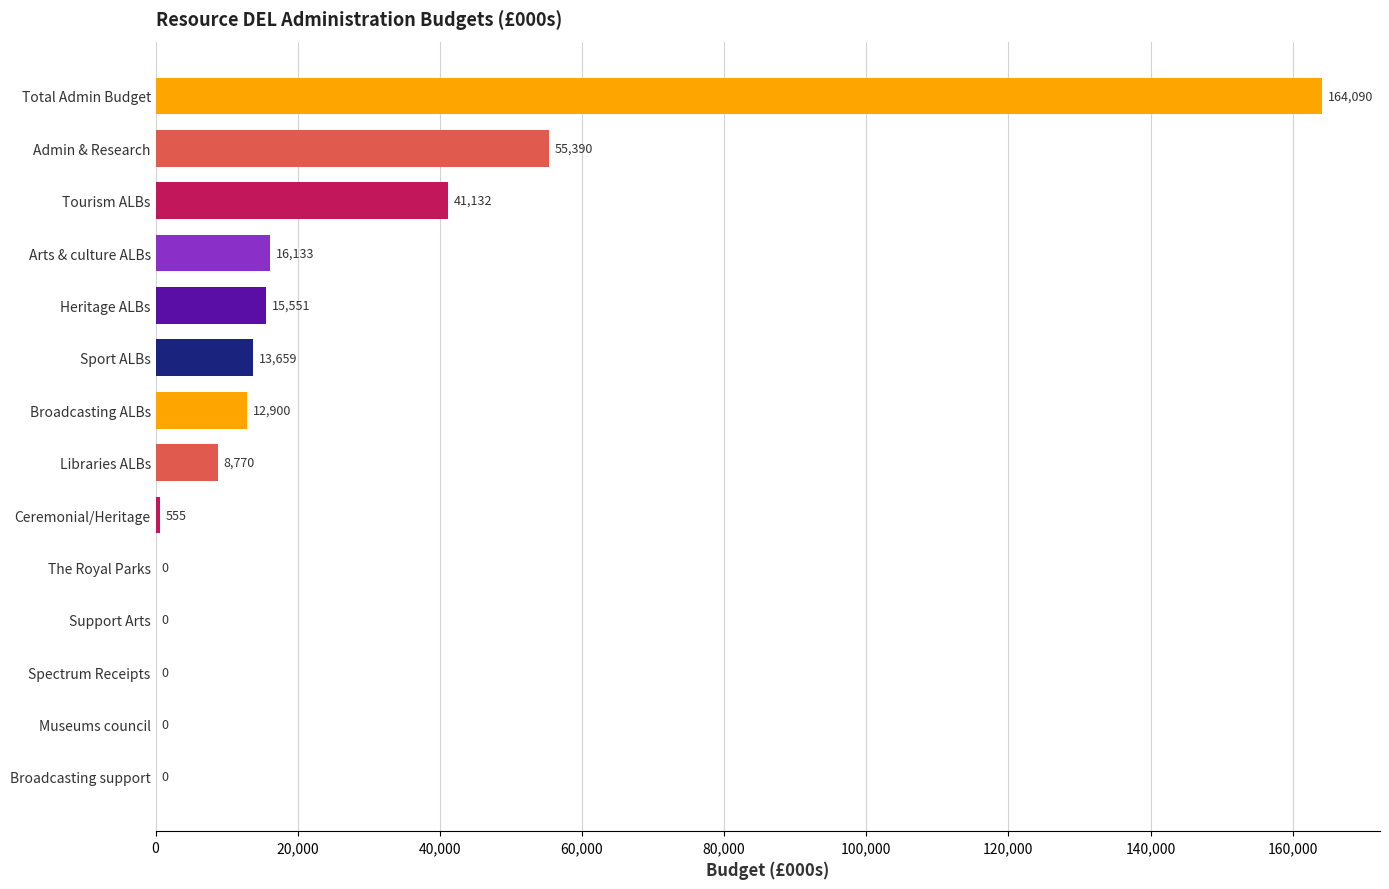

What is the maximum value shown in the chart?

164090